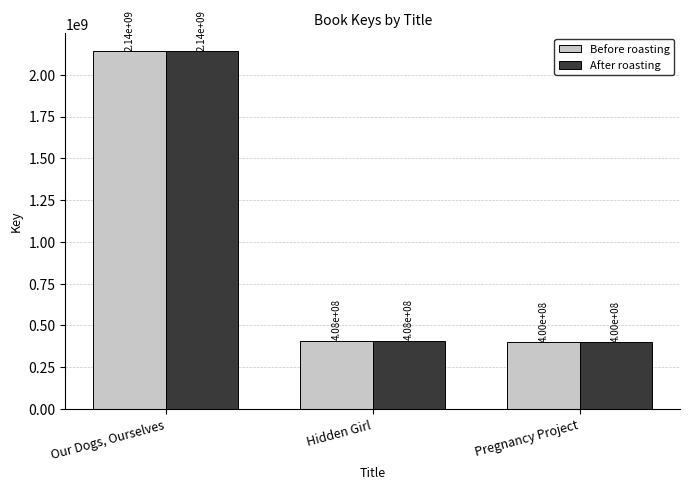

How many bars are there in each group?

2